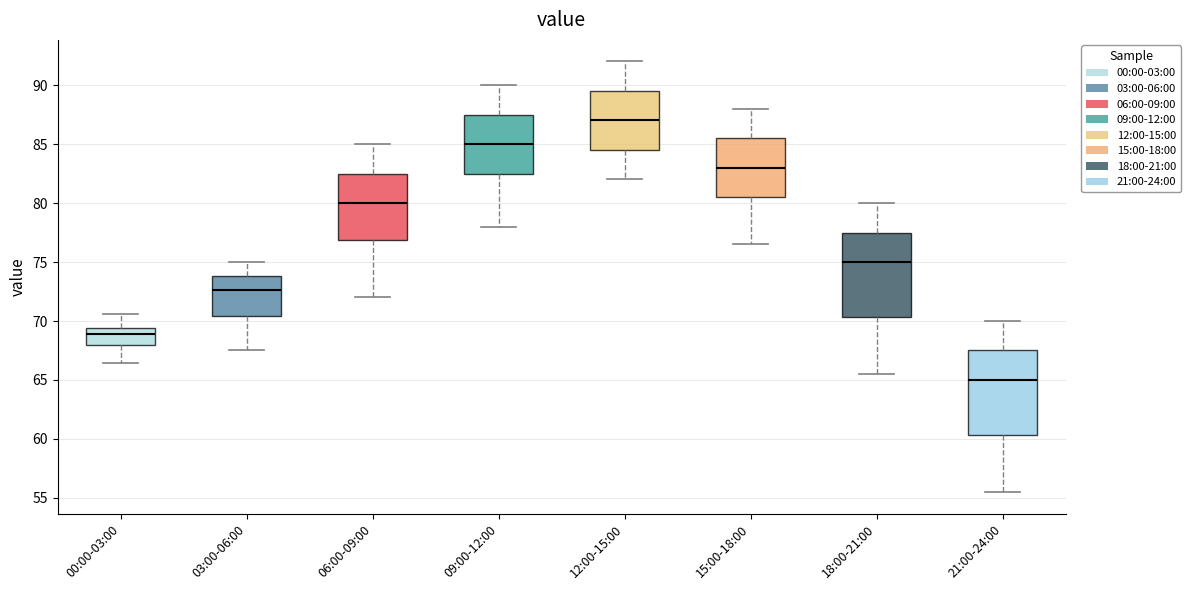

Which box has the lowest median line?

21:00-24:00